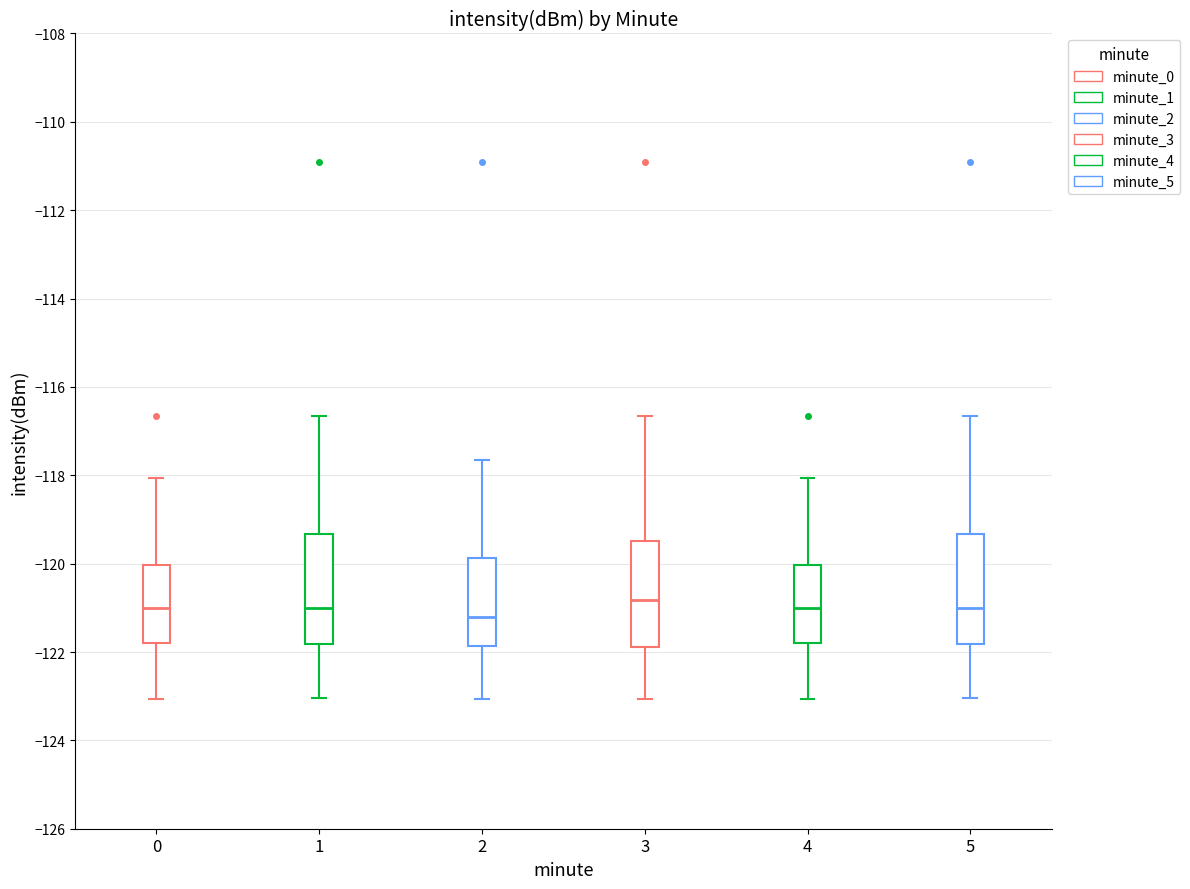

Reading left to right, read every box against the y-axis: the position of its median line, the range the box covers, and the ends of its whiskers. The values are not printed on the chart, so give them approximately, as read against the axis.

0: median -121.0, box -121.8 to -120.0, whiskers -123.0 to -118.0
1: median -121.0, box -121.8 to -119.4, whiskers -123.0 to -116.6
2: median -121.2, box -121.8 to -119.8, whiskers -123.0 to -117.6
3: median -120.8, box -121.8 to -119.4, whiskers -123.0 to -116.6
4: median -121.0, box -121.8 to -120.0, whiskers -123.0 to -118.0
5: median -121.0, box -121.8 to -119.4, whiskers -123.0 to -116.6